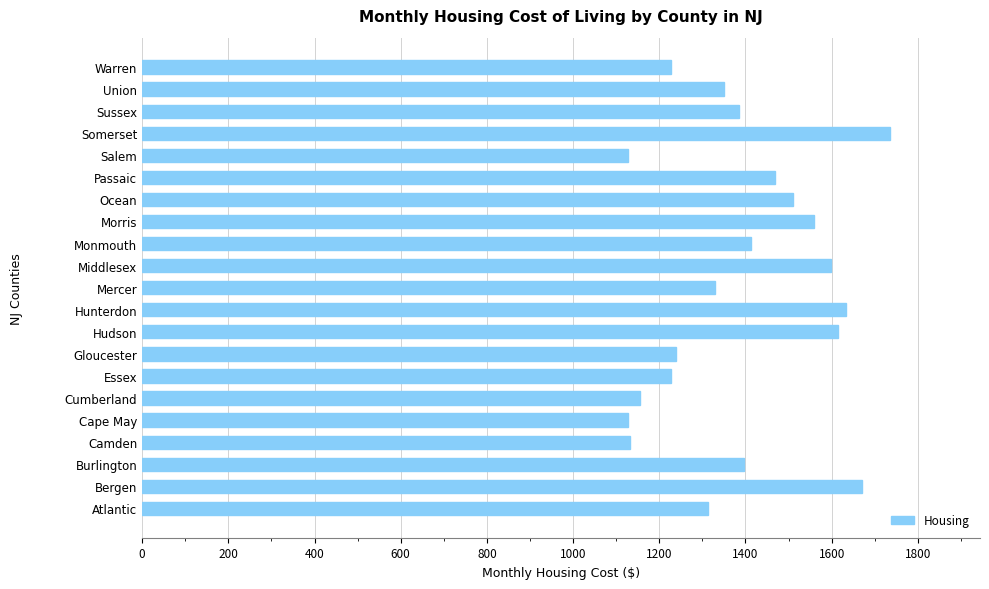

Are the bars grouped side by side (vs. stacked)?

No